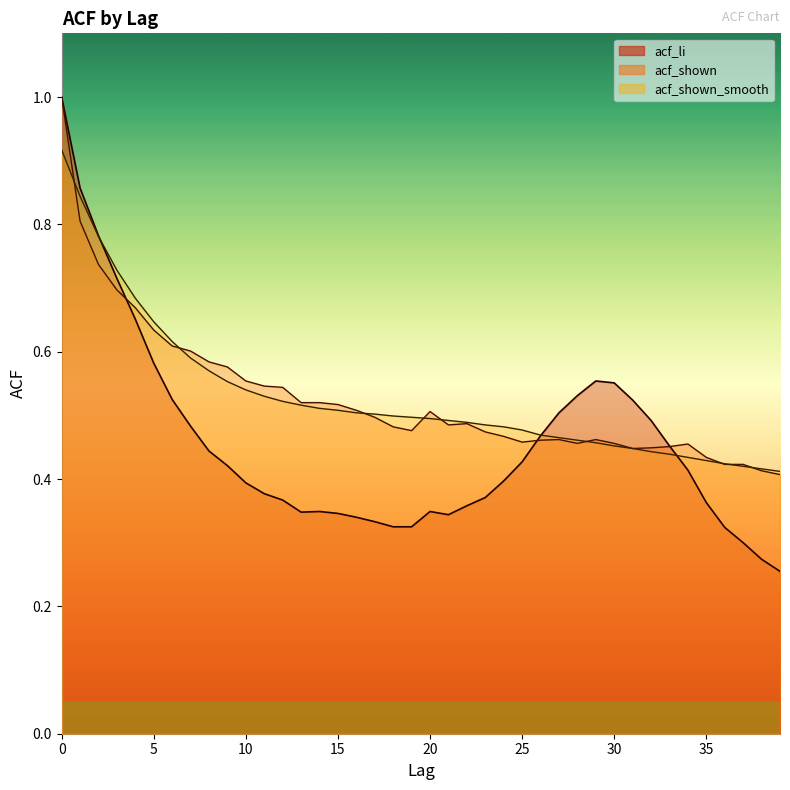

What is the sum of the acf_li values at 0 and 6?

1.5